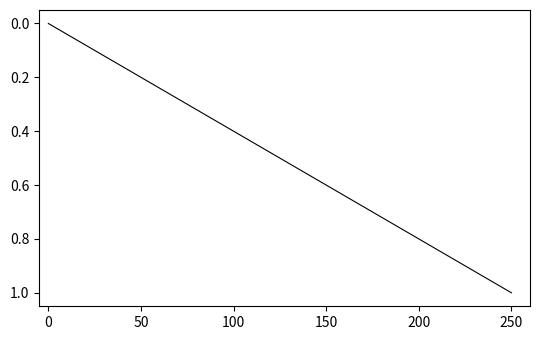

How many lines are shown in the chart?

1